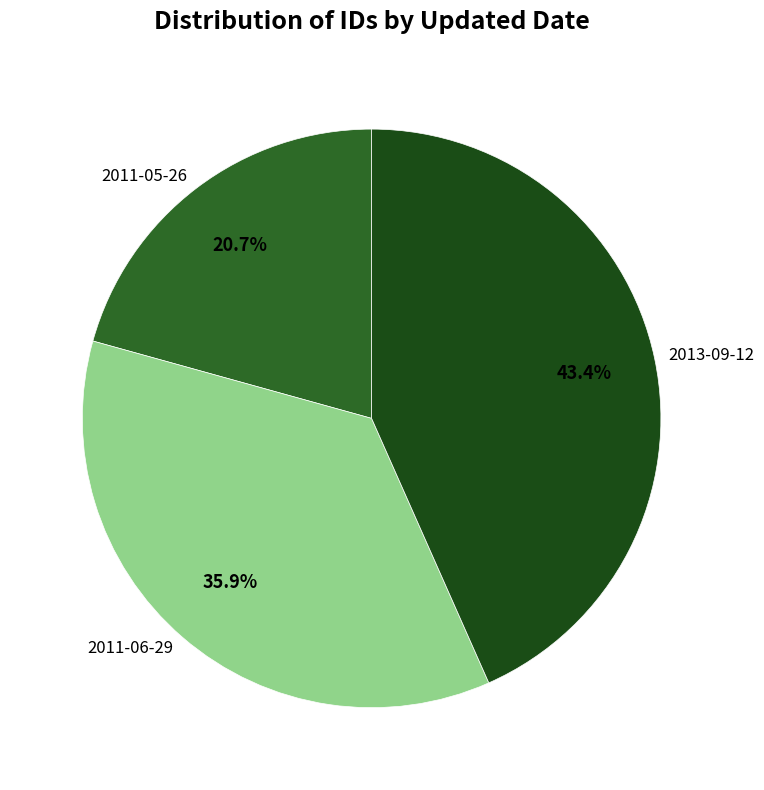

To the nearest percent, what percentage of the pie is 2013-09-12?

43%